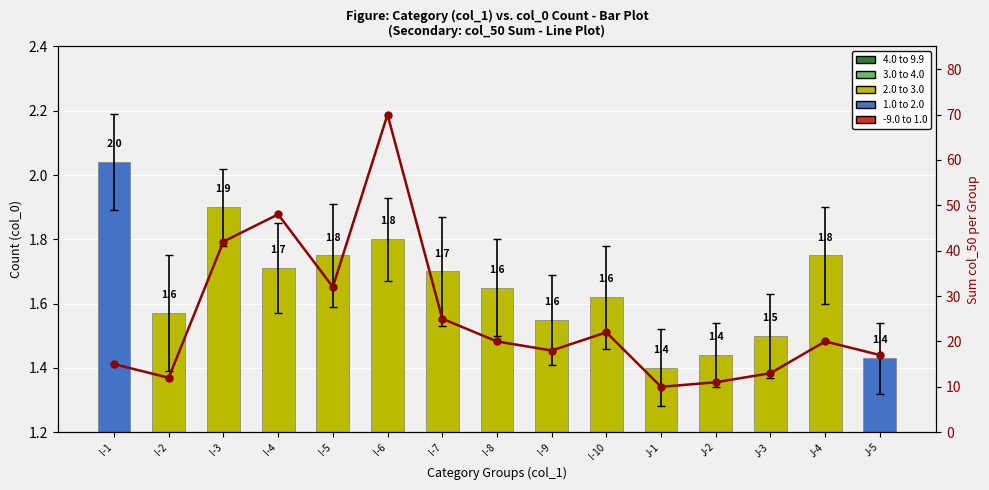

What position from the right is I-5?

11